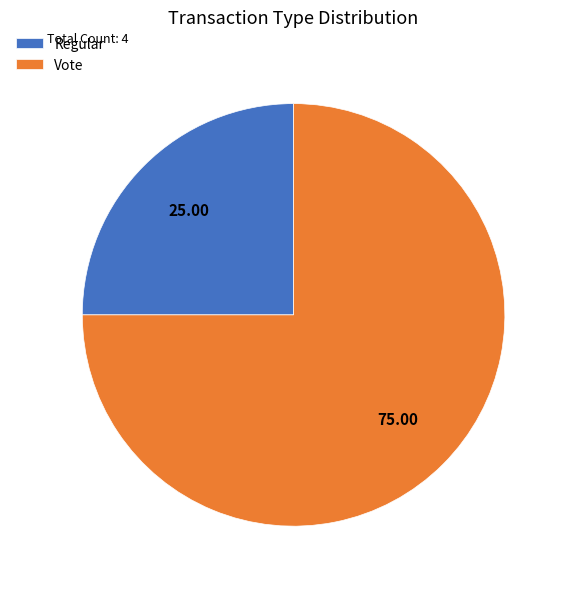

Is it true that Regular is 1% of the pie?

False